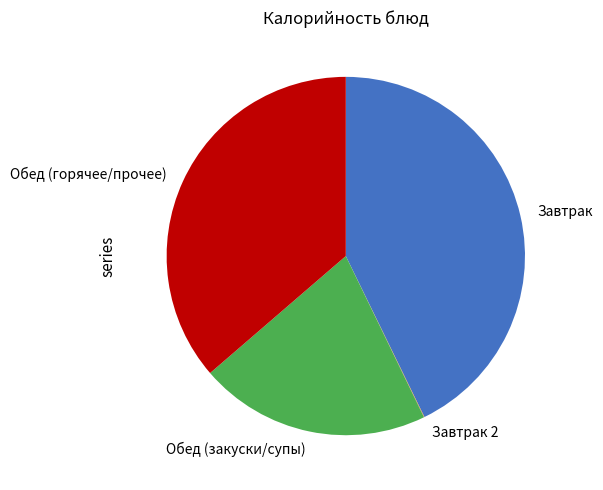

Does any single category account for the majority?

No